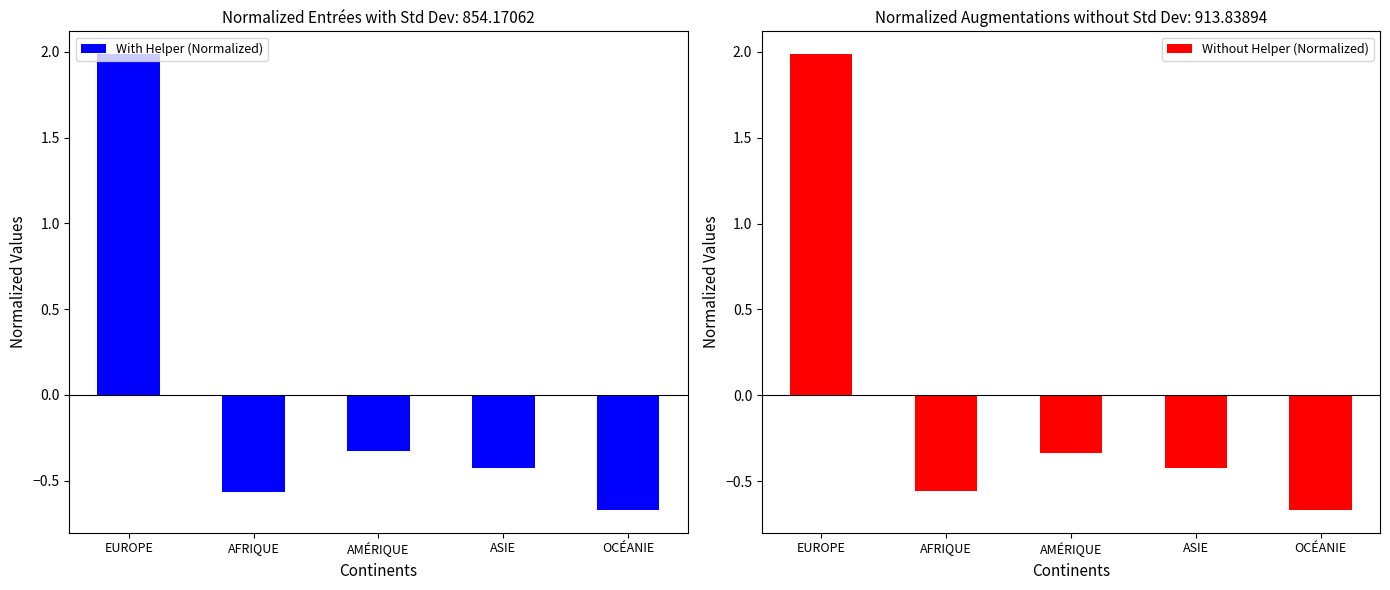

Rank the series by their average value, from lowest to highest.

With Helper (Normalized), Without Helper (Normalized)